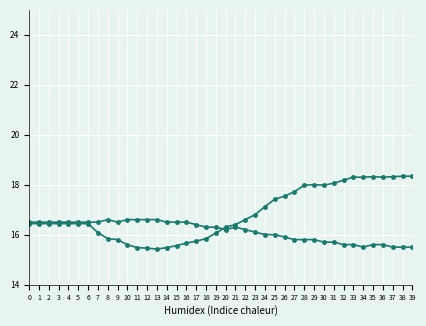

At which category does SDS_P2 reach its first local valley?

1